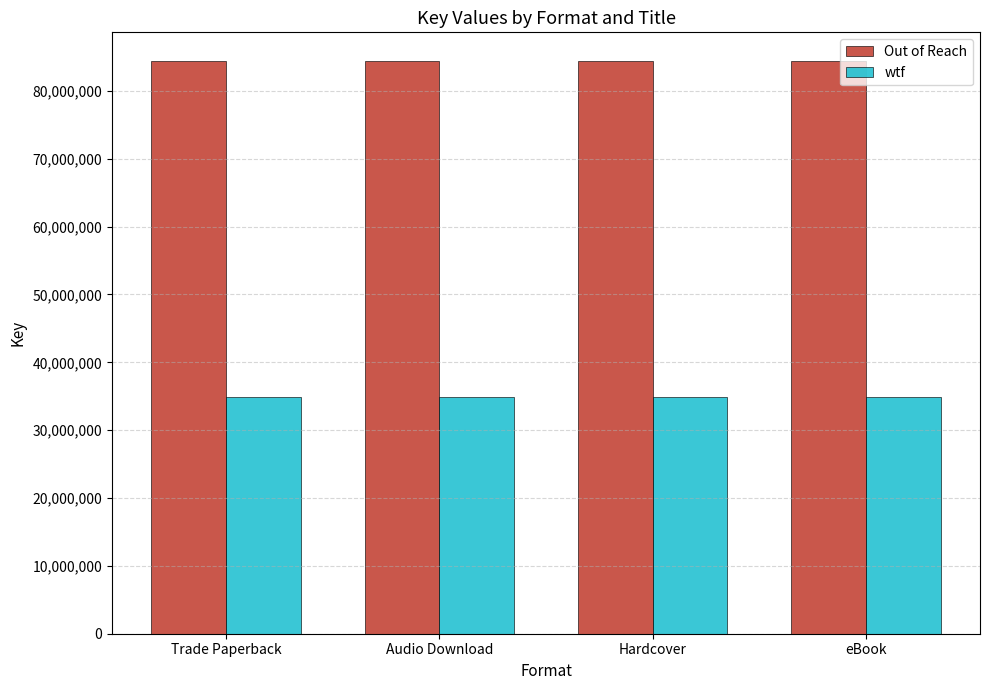

What position from the right is Hardcover?

2